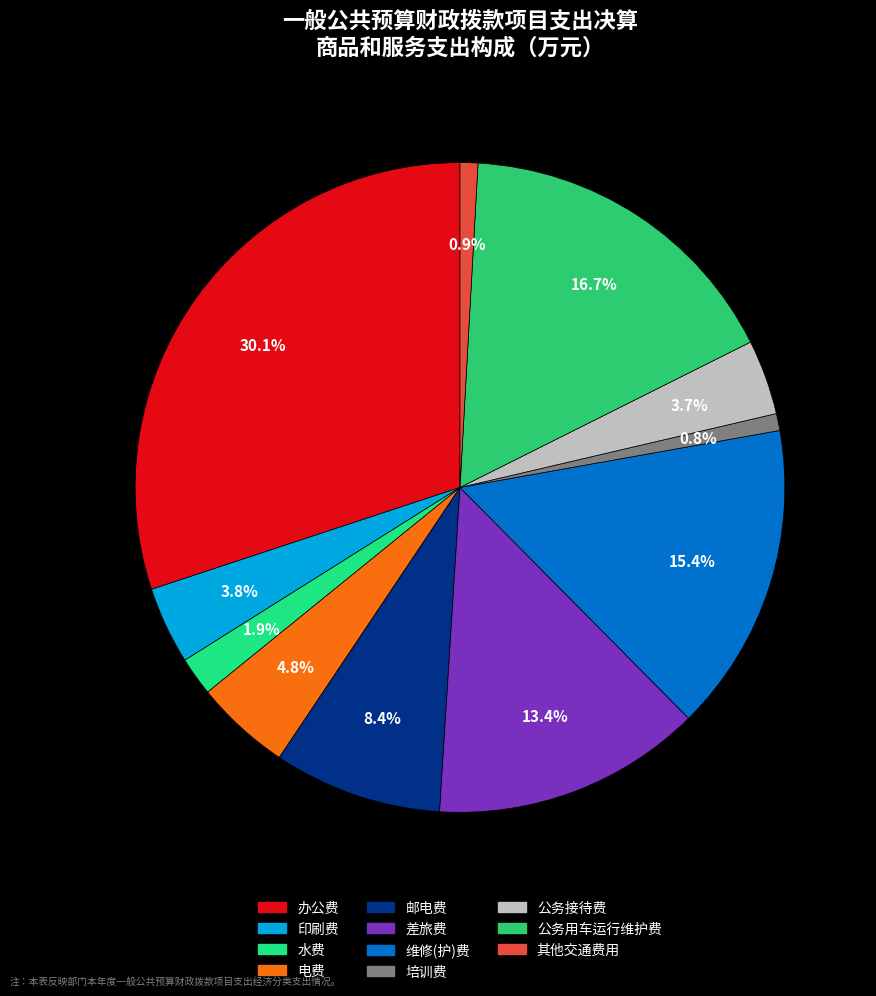

Does 其他交通费用 represent more than half of the total?

No